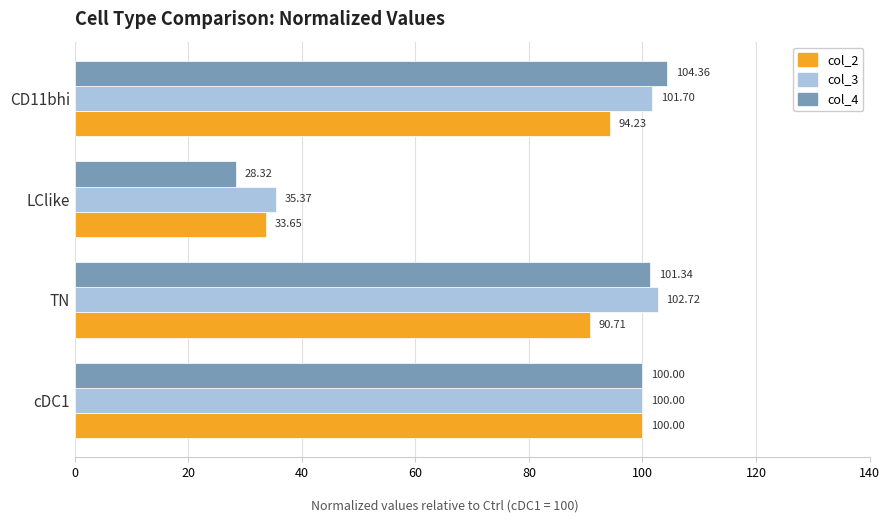

What is the sum of all col_3 values?

339.8